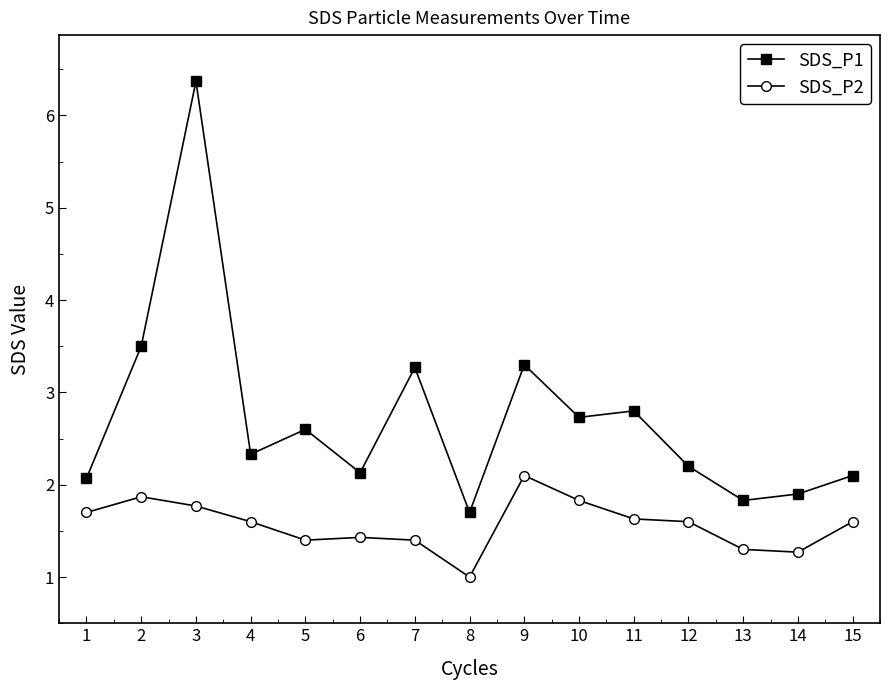

Is it true that SDS_P1 equals 3.7 at 12?

False